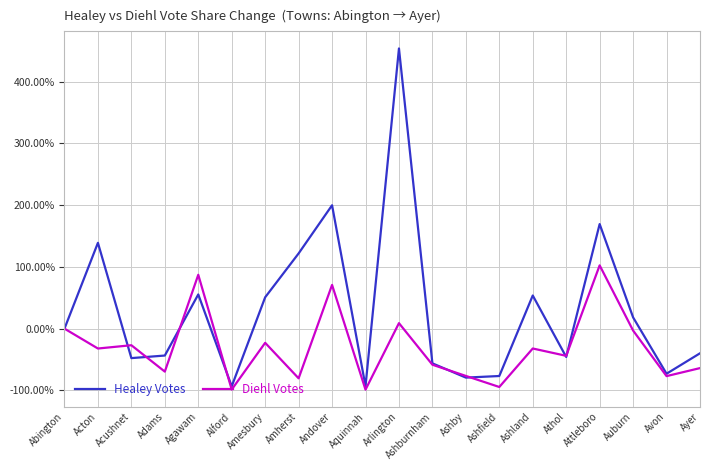

How many values in the Diehl Votes series exceed -32?

8